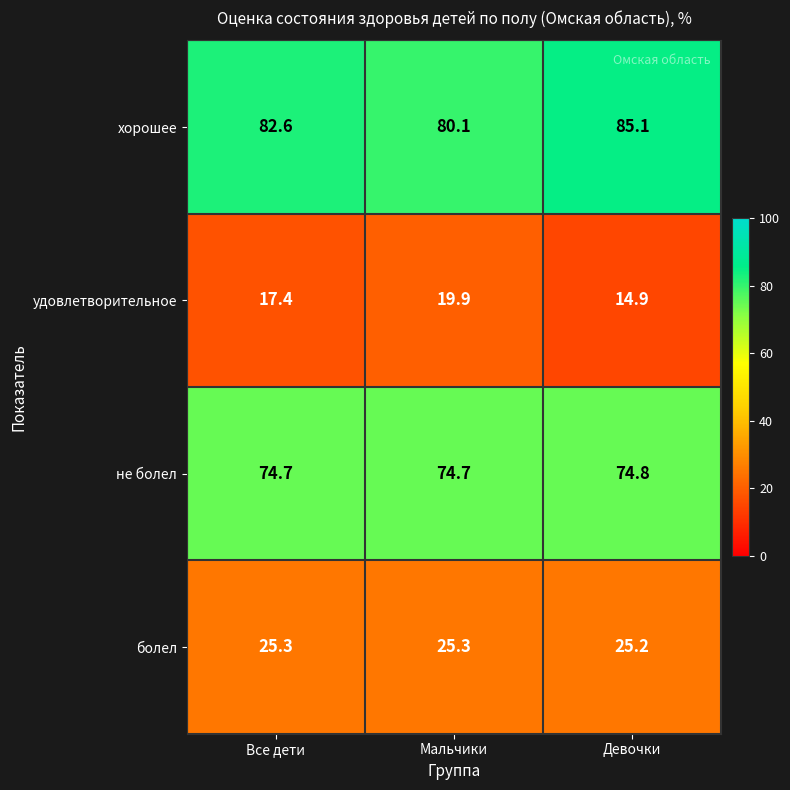

Which series has the largest total across all categories?

хорошее